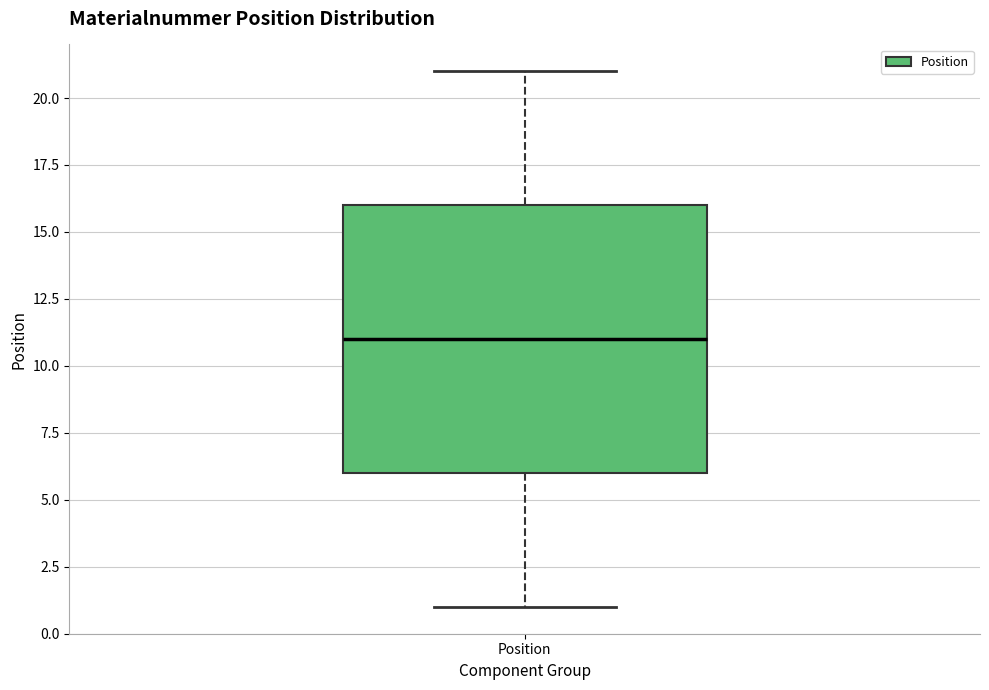

Where is the lower edge of the box for Position on the y-axis? The values are not printed on the chart, so give them approximately, as read against the axis.

6